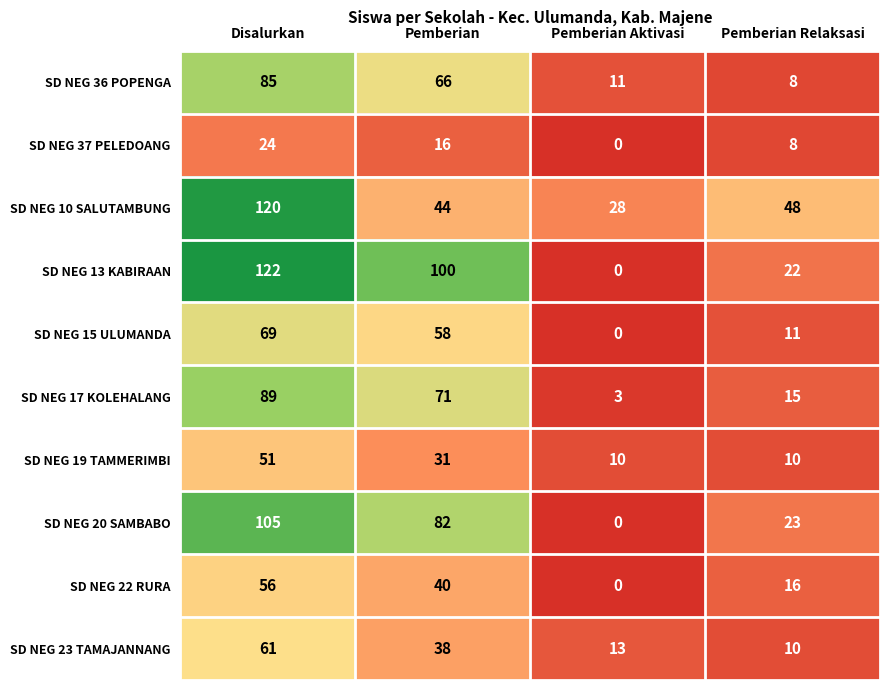

Between Disalurkan and Pemberian Aktivasi, which series saw the biggest shift?

SD NEG 13 KABIRAAN